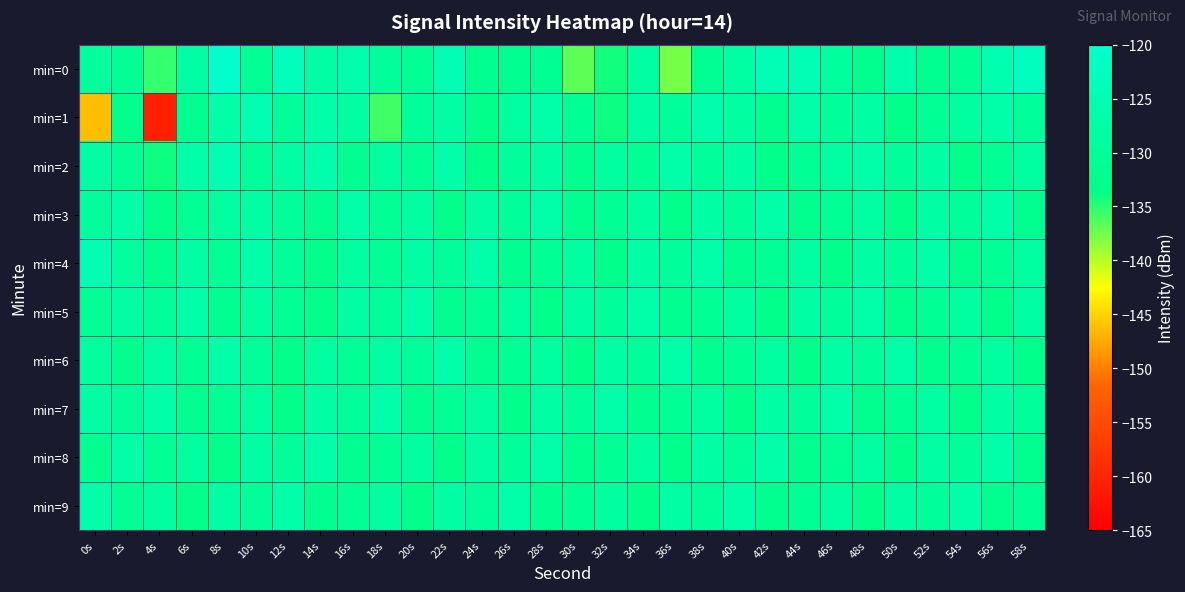

Which category has the lowest value across all series?

4s